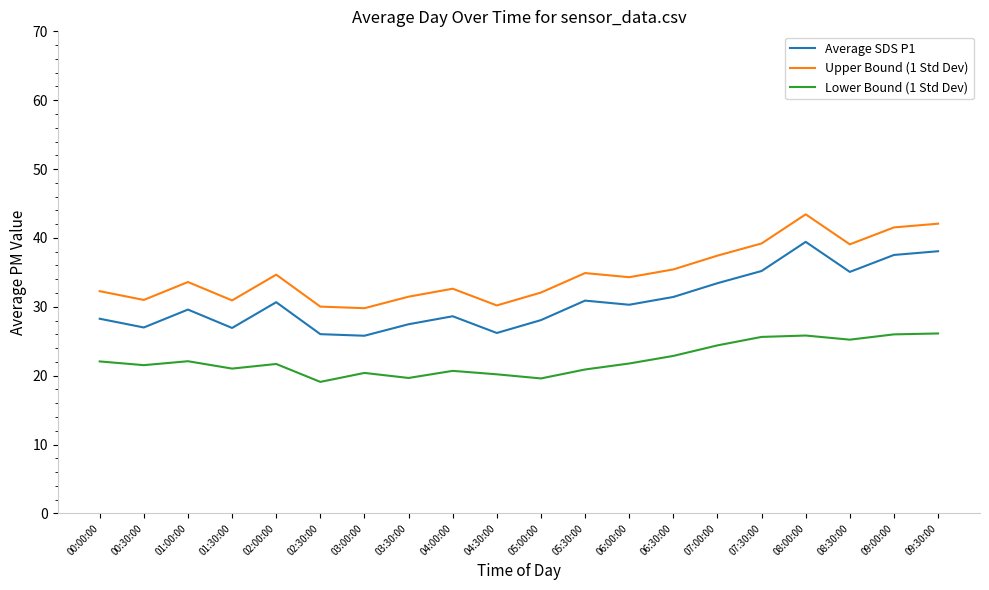

Which series has the largest total across all categories?

Upper Bound (1 Std Dev)